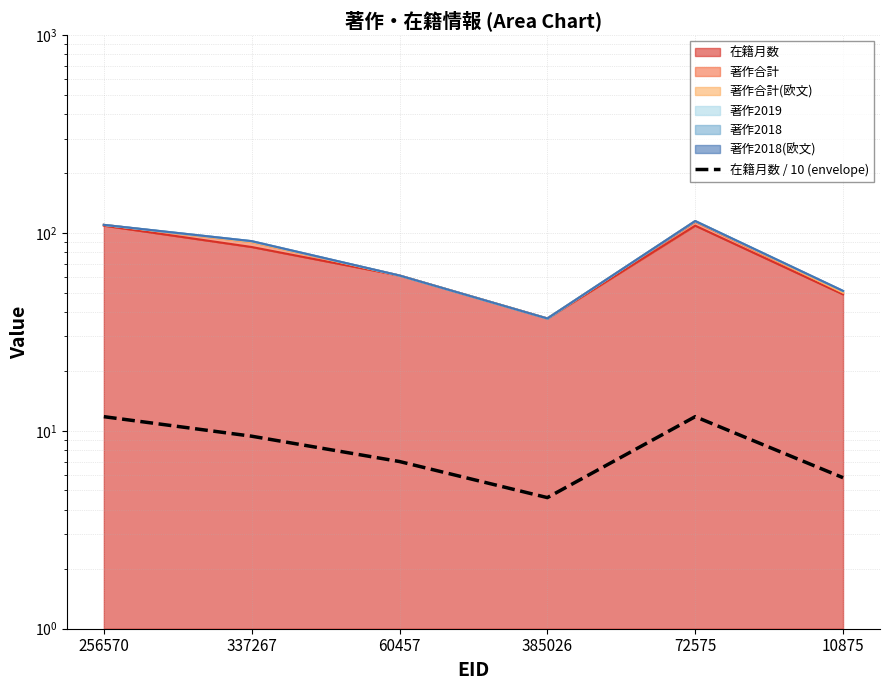

The value at 60457 is 7.0. True or false?

True